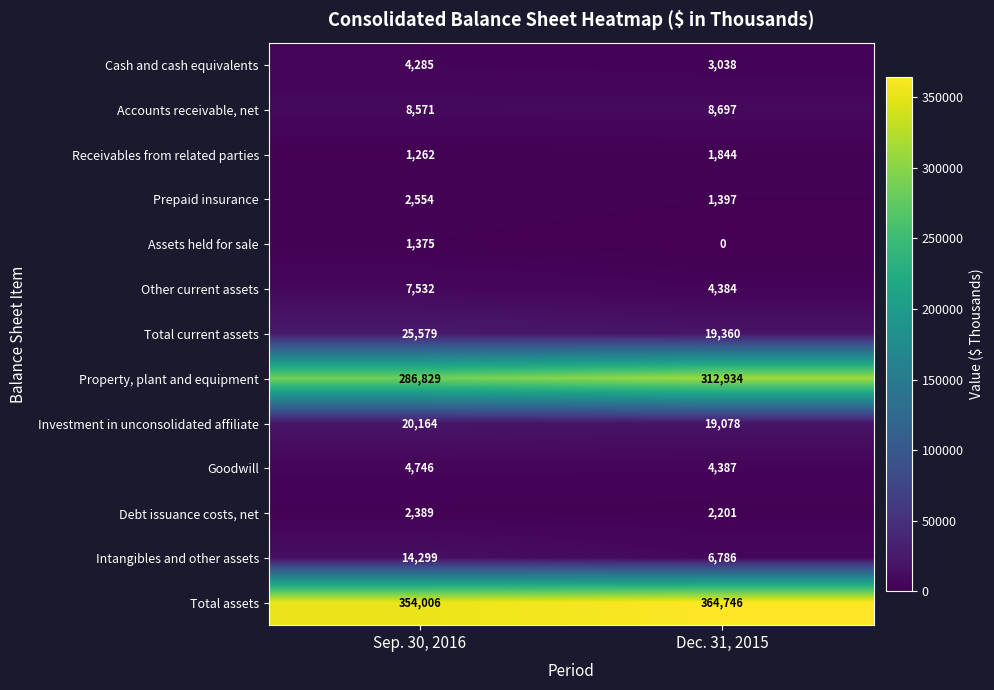

What is the difference between the maximum and minimum values in the Other current assets series?

3148